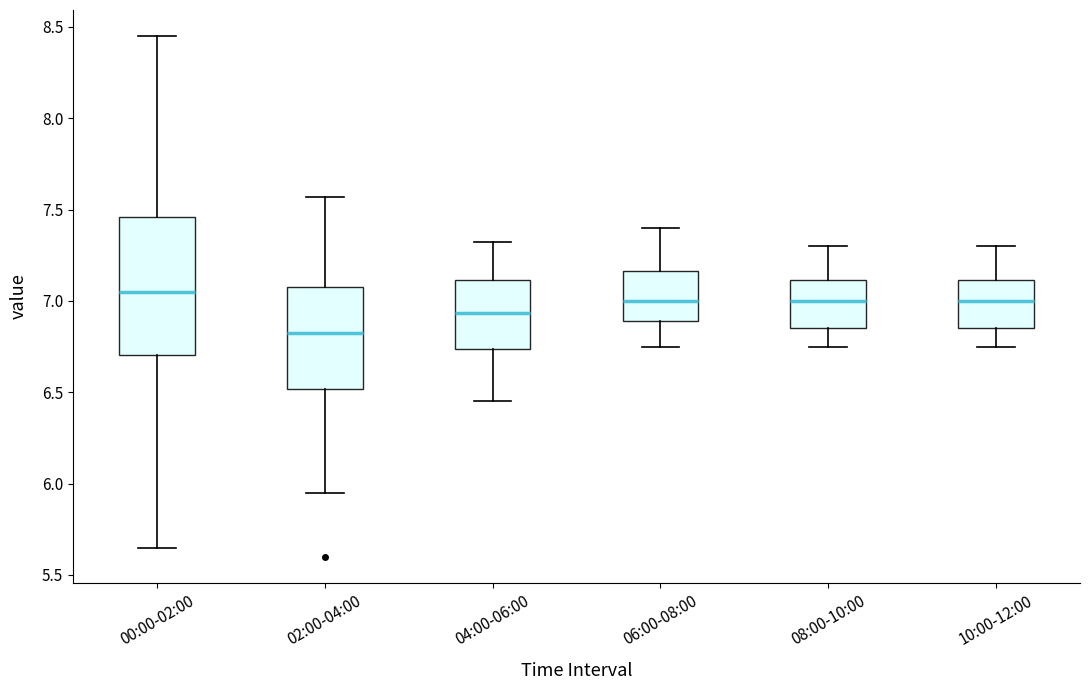

Where is the lower edge of the box for 02:00-04:00 on the y-axis? The values are not printed on the chart, so give them approximately, as read against the axis.

6.50